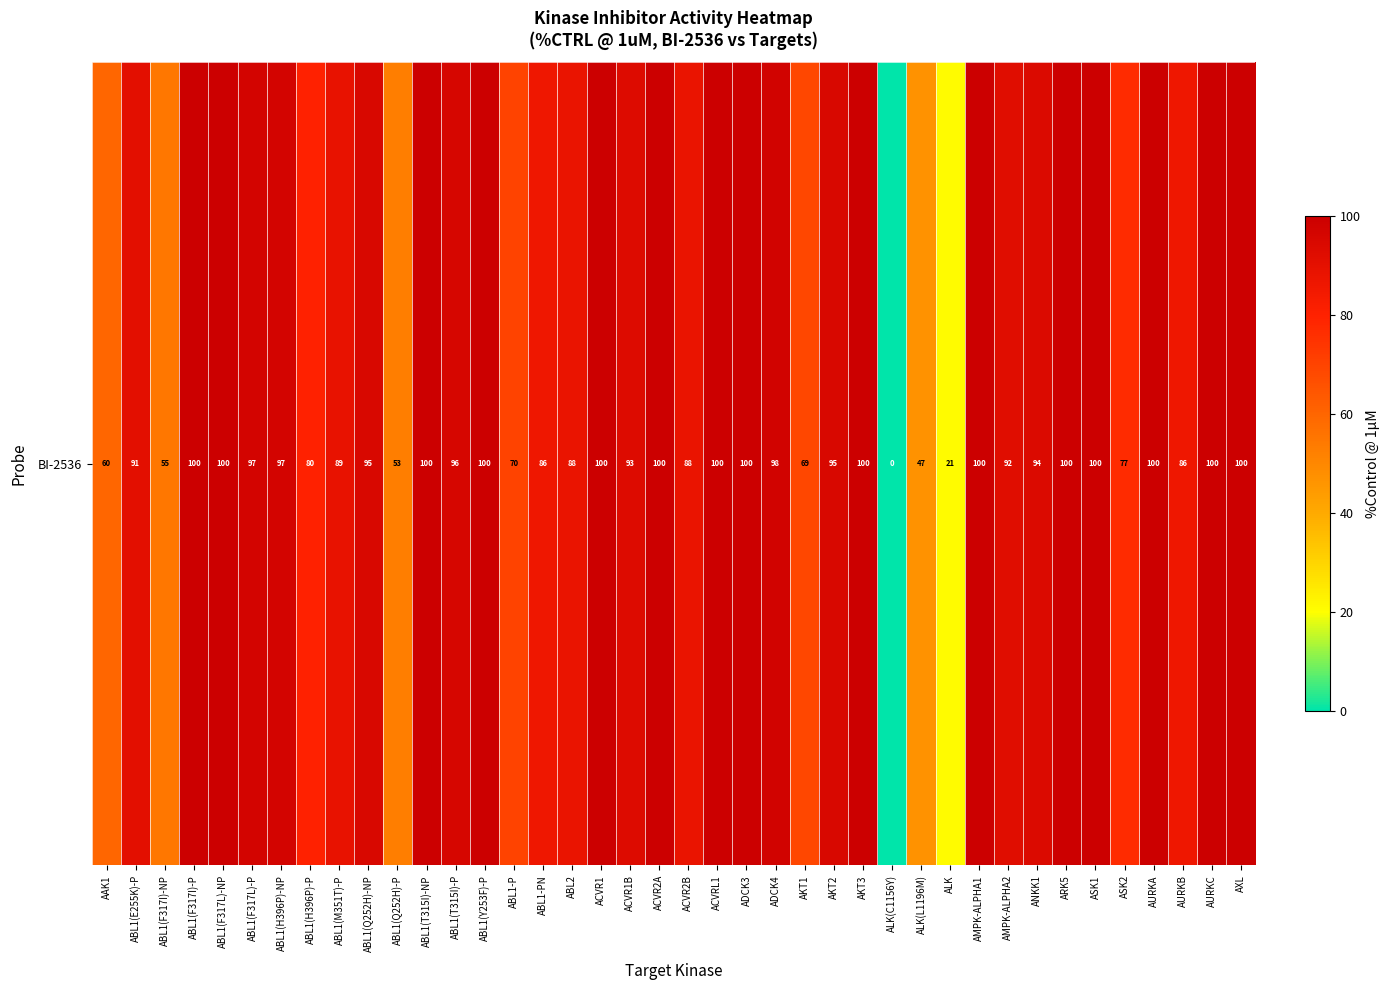

The value at AMPK-ALPHA2 is 62.4. True or false?

False